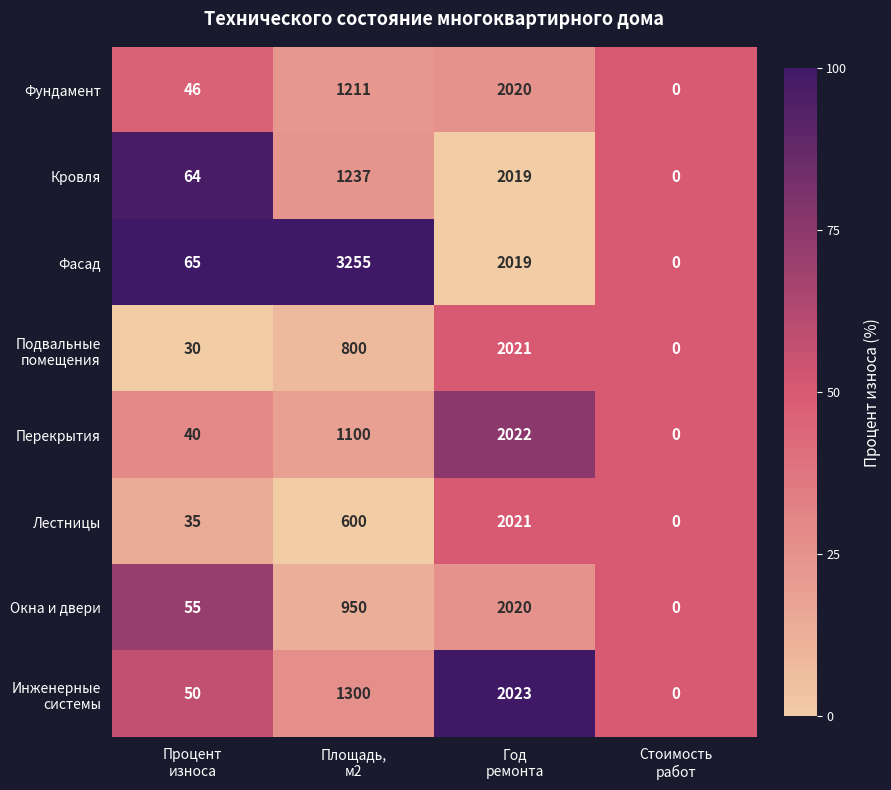

Which series has the widest spread of values?

Фасад